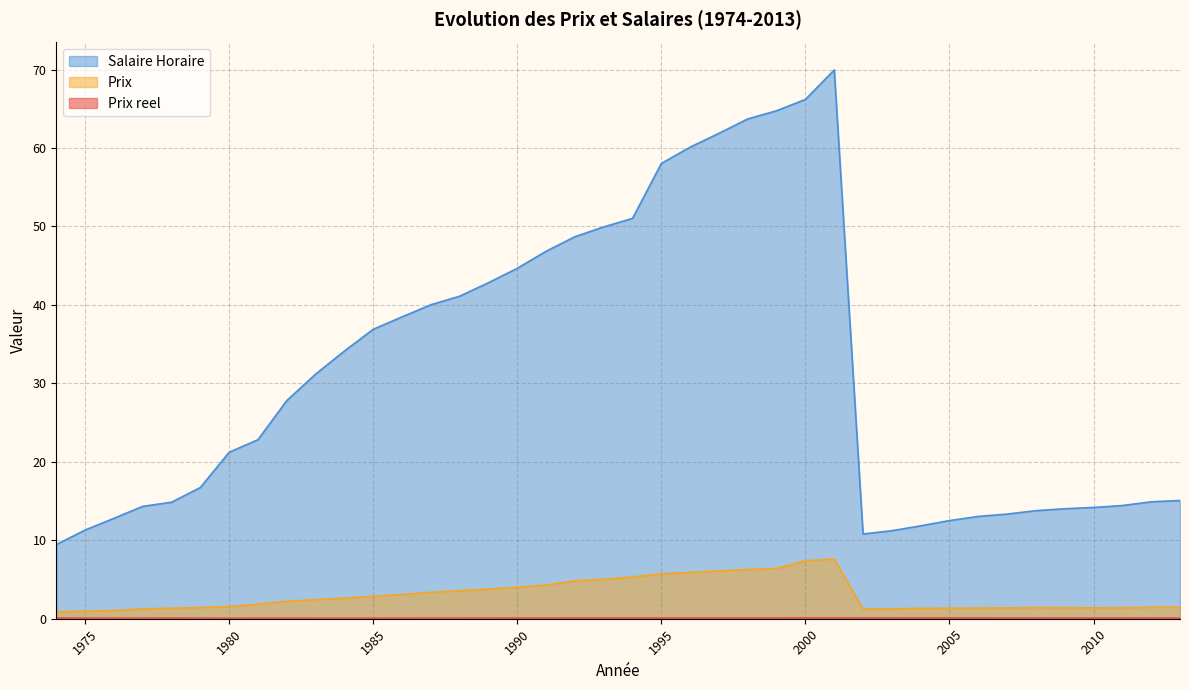

At how many categories does at least one series exceed 41?

14